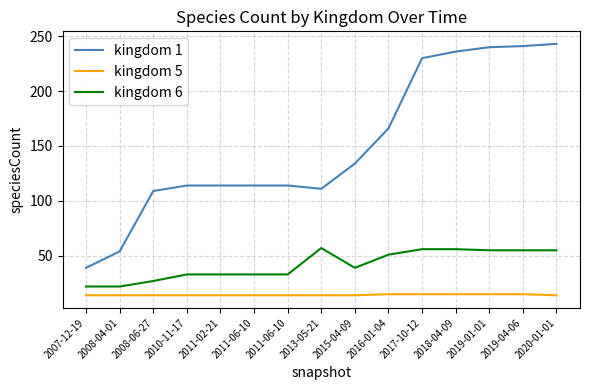

What is the sum of all kingdom 5 values?

215